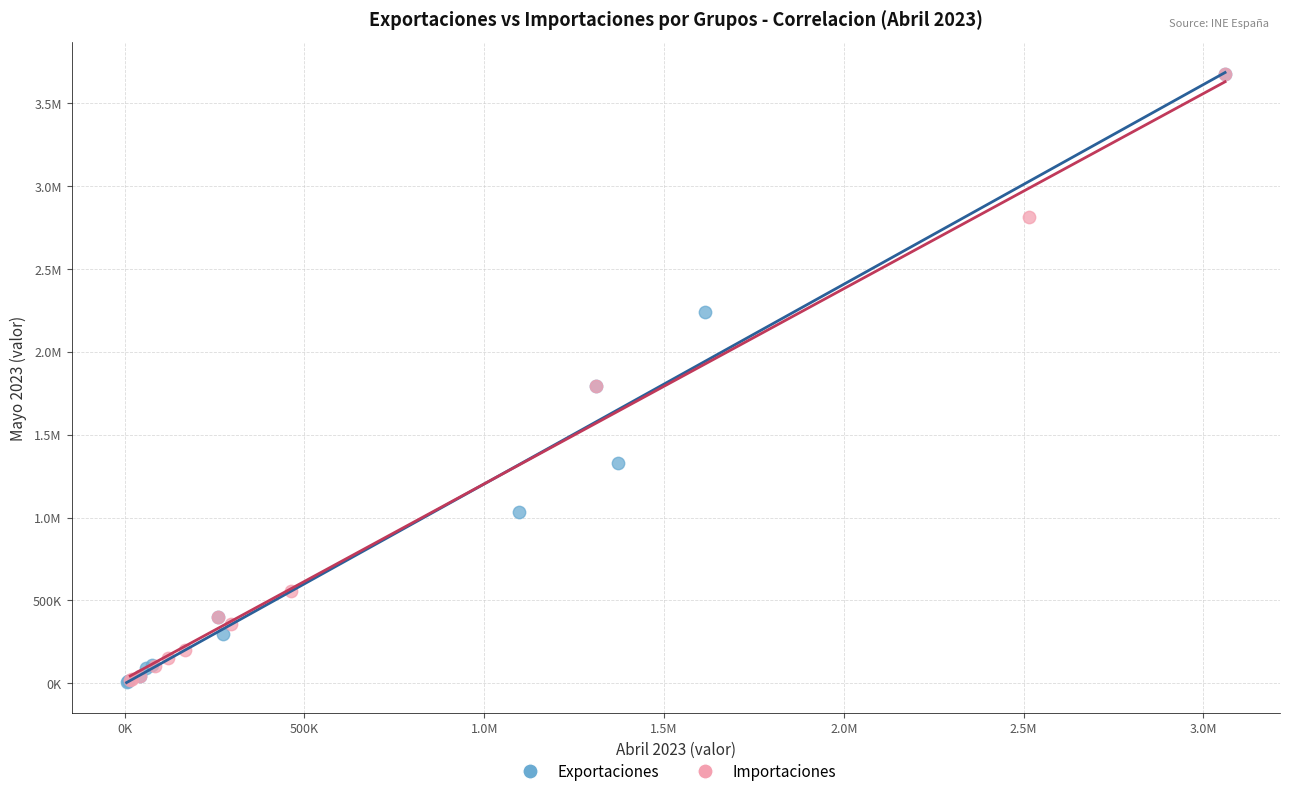

What are all the series names shown in the legend?

Exportaciones, Importaciones